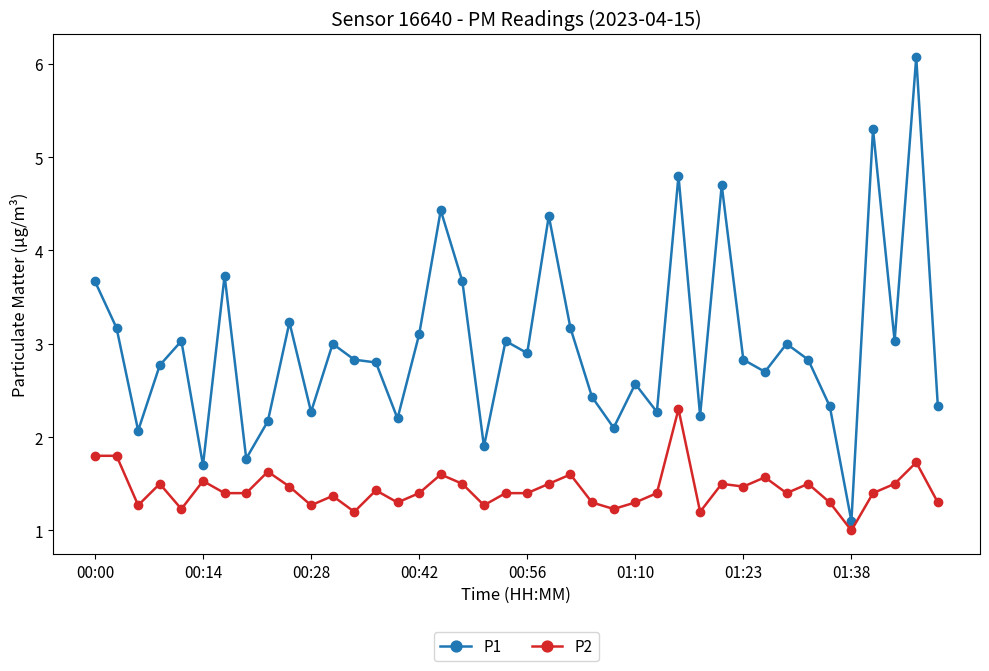

What is the value of the P2 point at the 10th from the left?

1.5